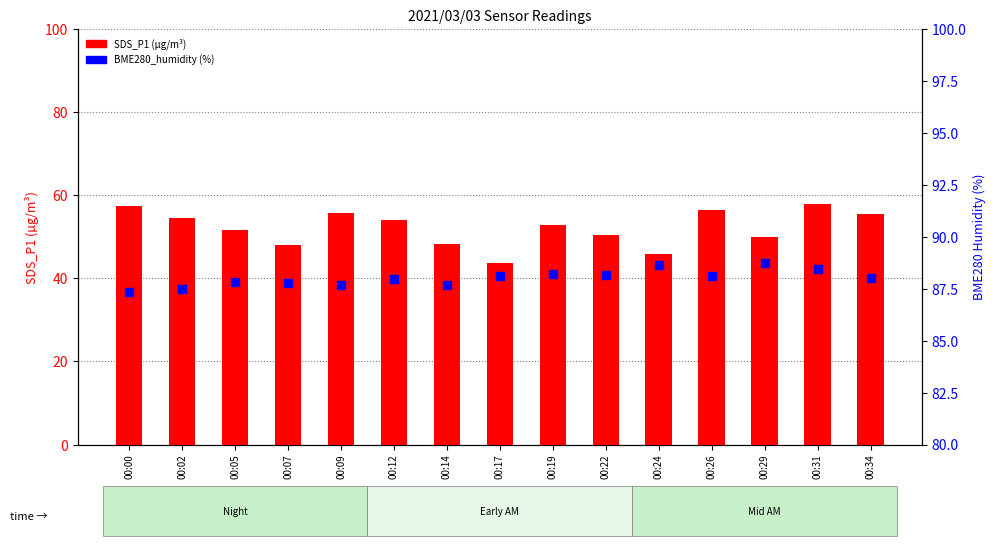

Which series contains the lowest Y value?

SDS_P1 (count)